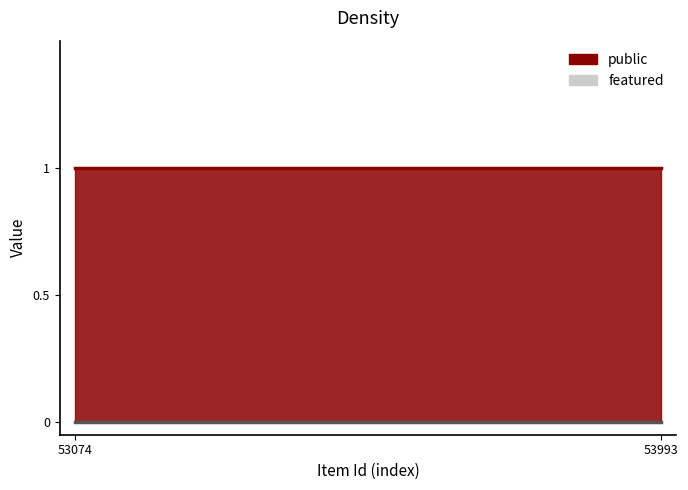

At which label is public closest to 1?

53074